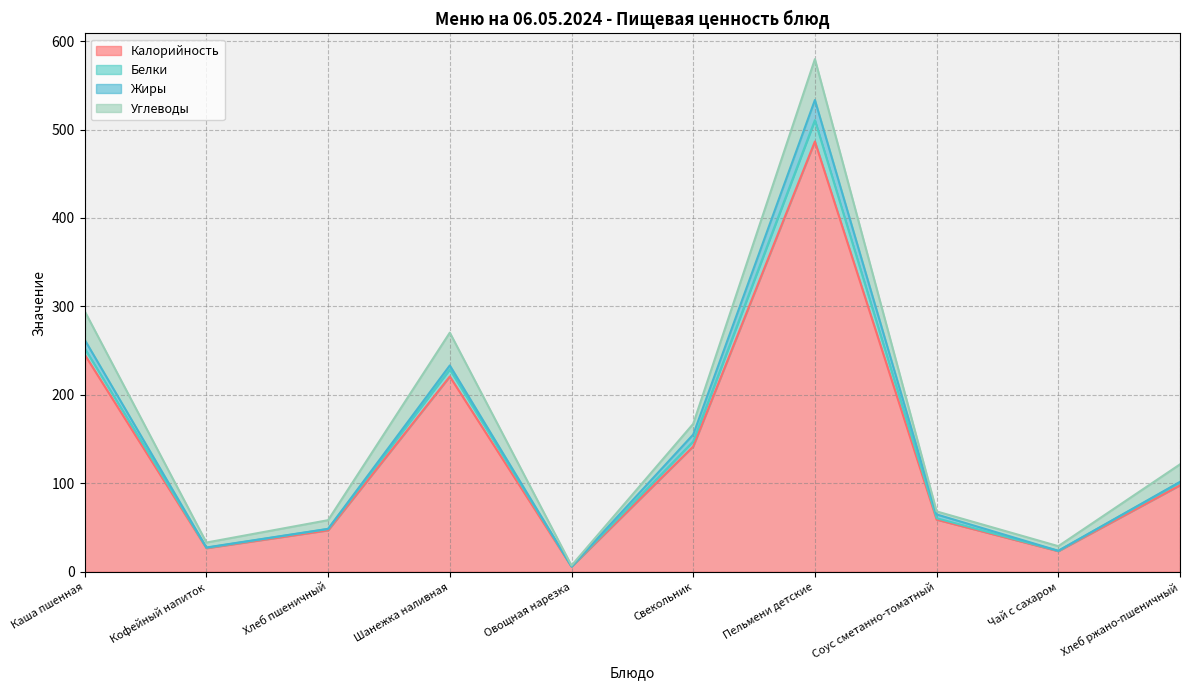

What is the label of the 10th point from the left?

Хлеб ржано-пшеничный